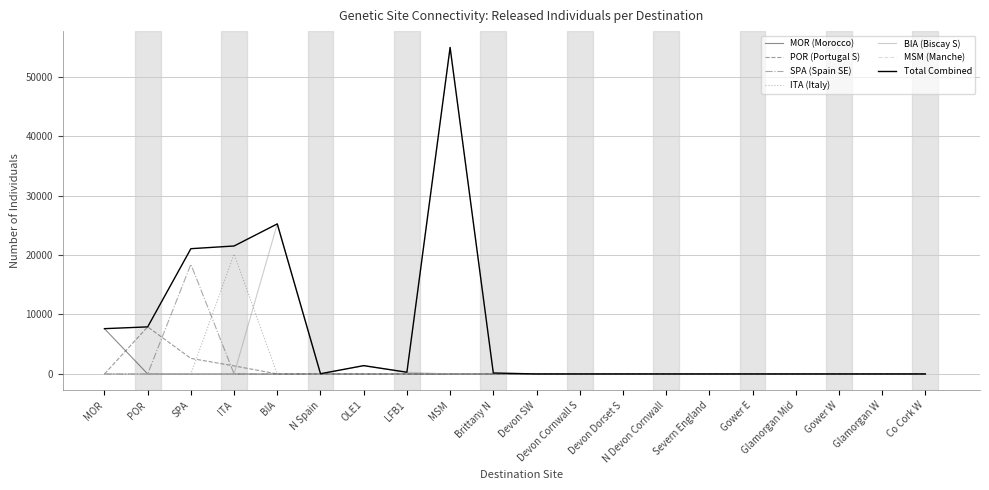

Which series has the largest range (max minus min)?

Total Combined